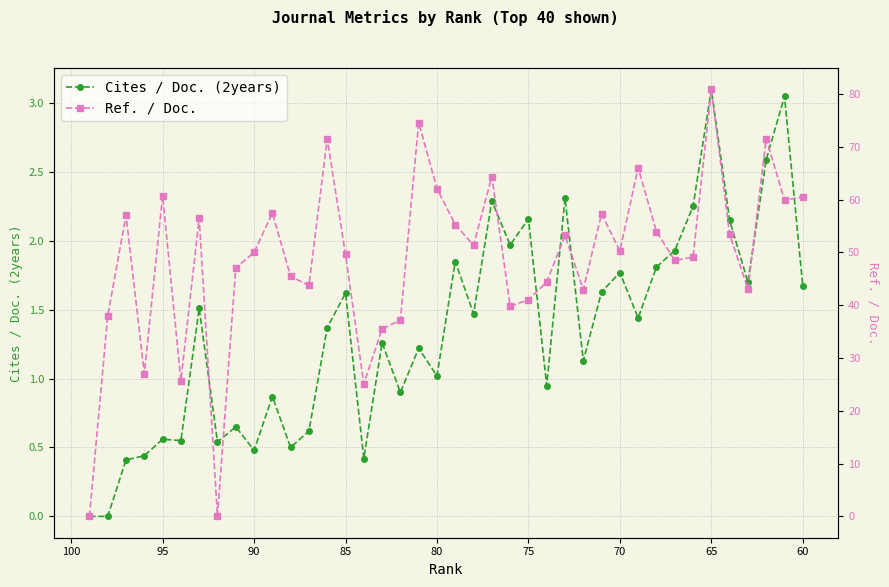

Reading left to right, transcribe all the data shown in this chart.

Cites / Doc. (2years): 0.0	0.0	0.4	0.4	0.6	0.6	1.5	0.5	0.7	0.5	0.9	0.5	0.6	1.4	1.6	0.4	1.3	0.9	1.2	1.0	1.9	1.5	2.3	2.0	2.2	0.9	2.3	1.1	1.6	1.8	1.4	1.8	1.9	2.2	3.1	2.1	1.7	2.6	3.0	1.7
Ref. / Doc.: 0.0	38.0	57.0	27.0	60.7	25.7	56.5	0.0	47.1	50.0	57.4	45.5	43.8	71.5	49.6	25.1	35.5	37.2	74.6	62.1	55.3	51.4	64.4	39.9	41.0	44.4	53.2	43.0	57.3	50.3	66.0	54.0	48.5	49.1	80.9	53.4	43.1	71.5	59.9	60.5